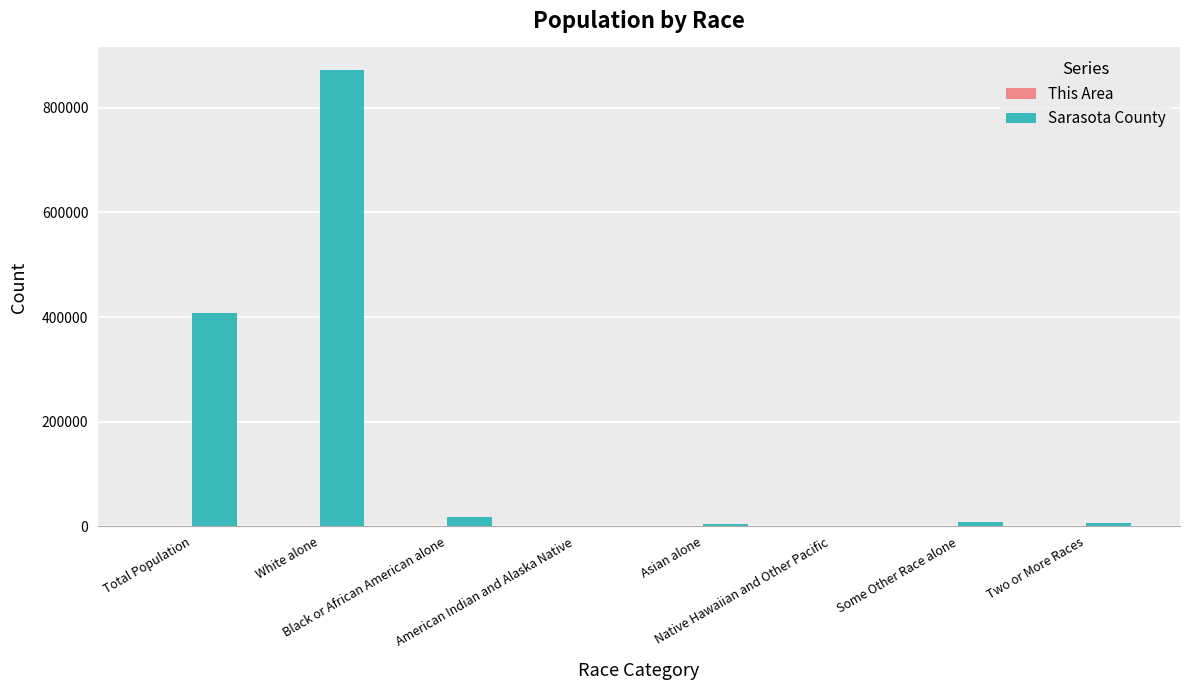

How many data points does each series have?

8